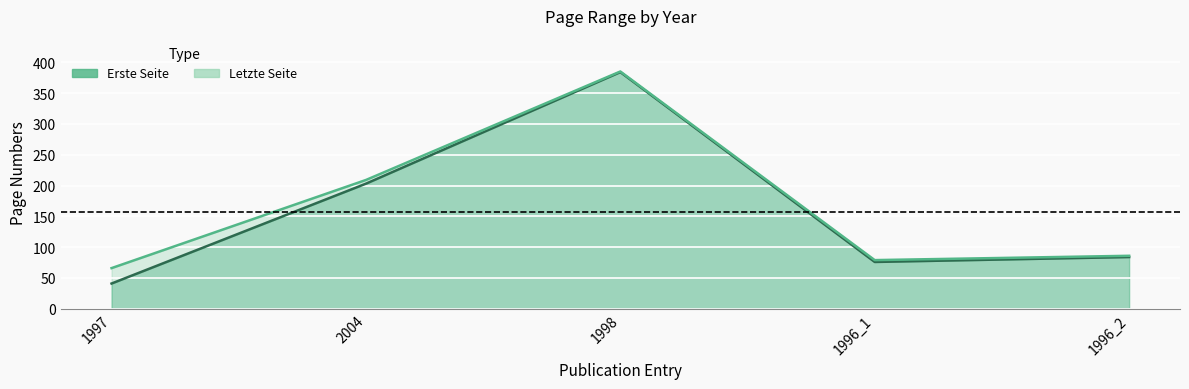

What is the difference between the second highest and second lowest values in the Erste Seite series?

127